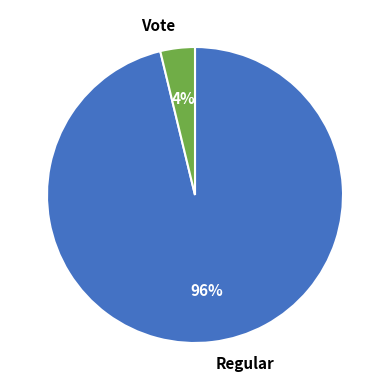

To the nearest percent, what is the combined percentage of Regular and Vote?

100%